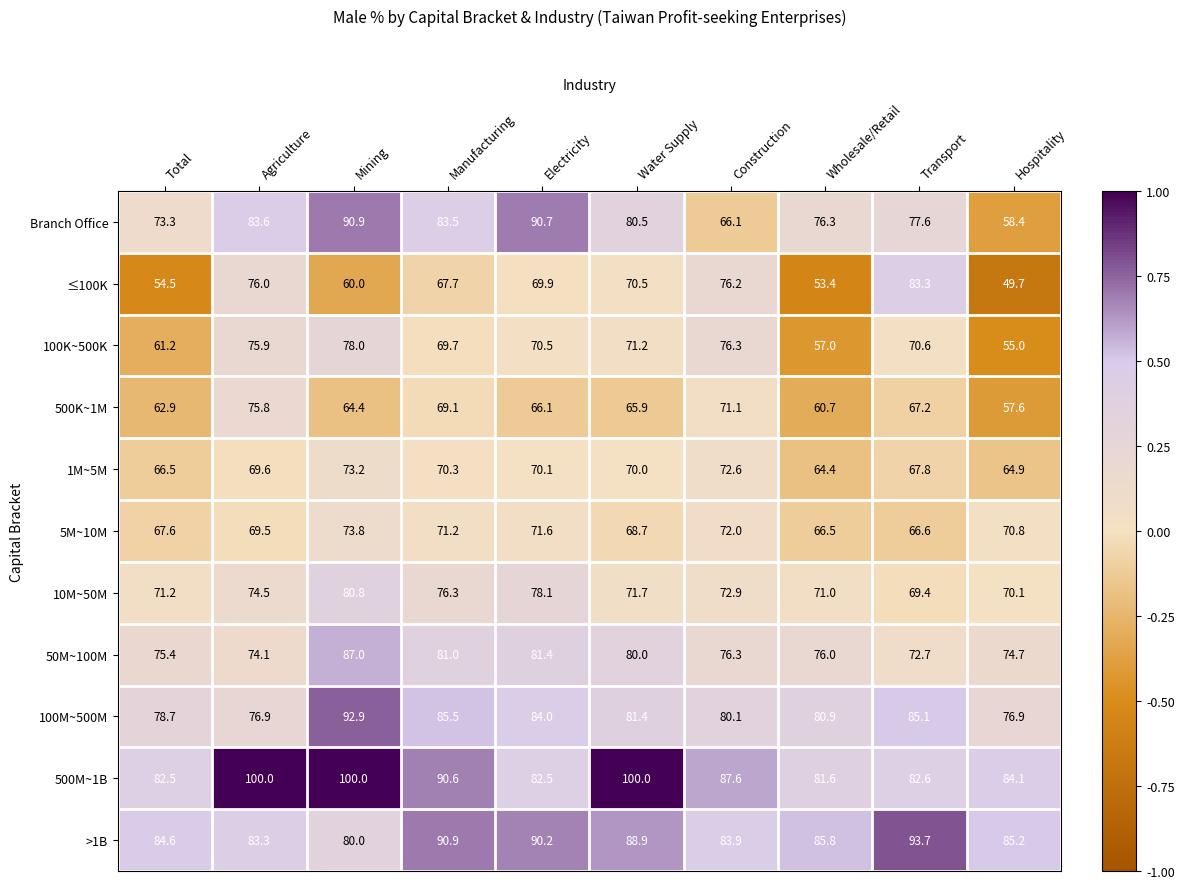

Is it true that 5M~10M equals 100.0 at Wholesale/Retail?

False